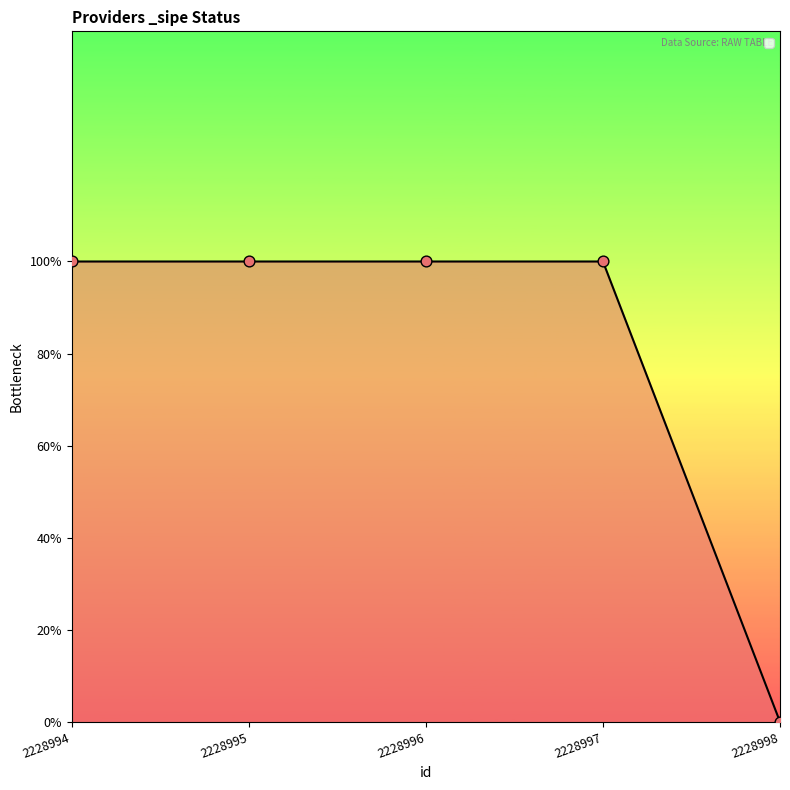

Is this an area chart (filled region under the line)?

Yes